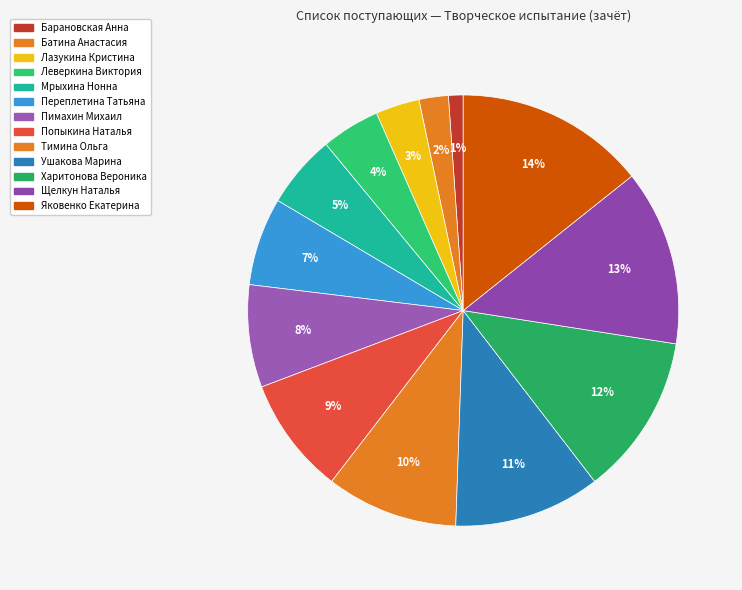

How many segments does this pie chart have?

13